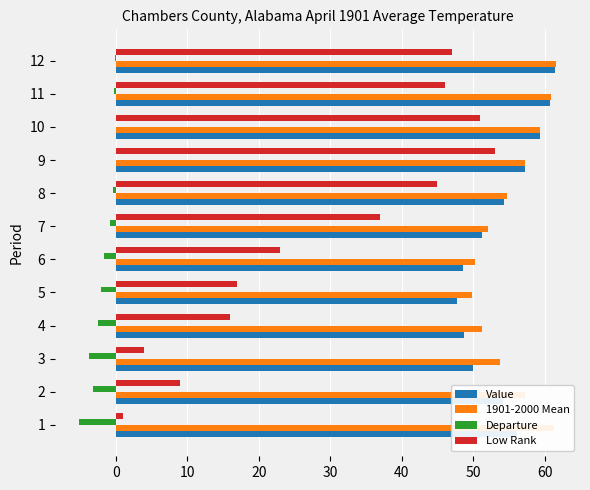

Which category has the highest value in the Low Rank series?

9